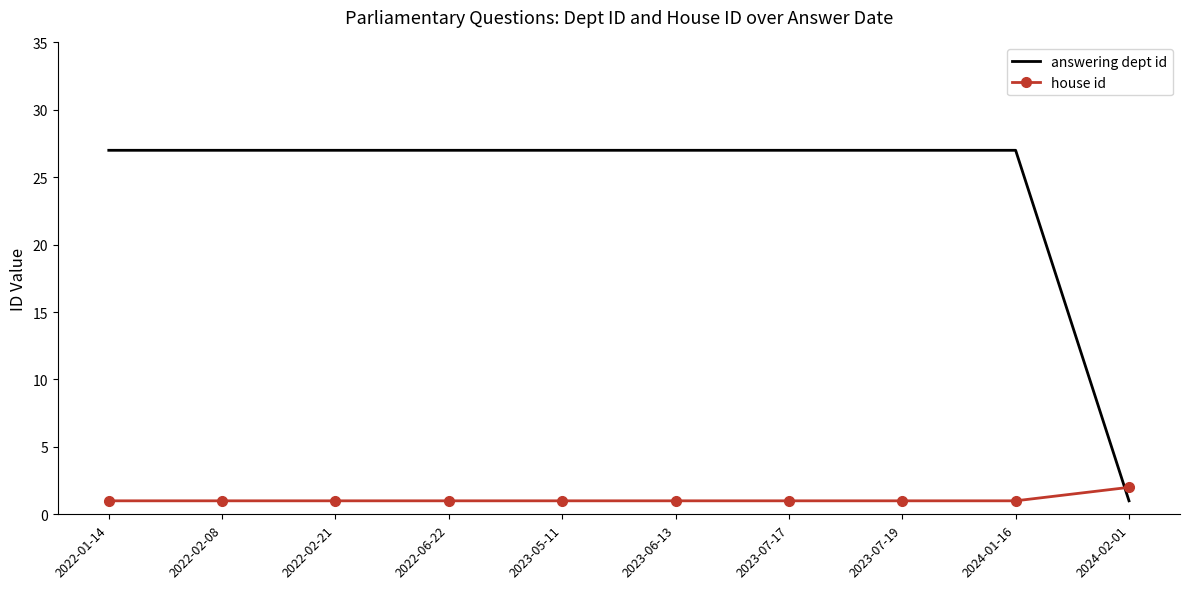

Which series ends up on top after the final intersection of house id and answering dept id?

house id